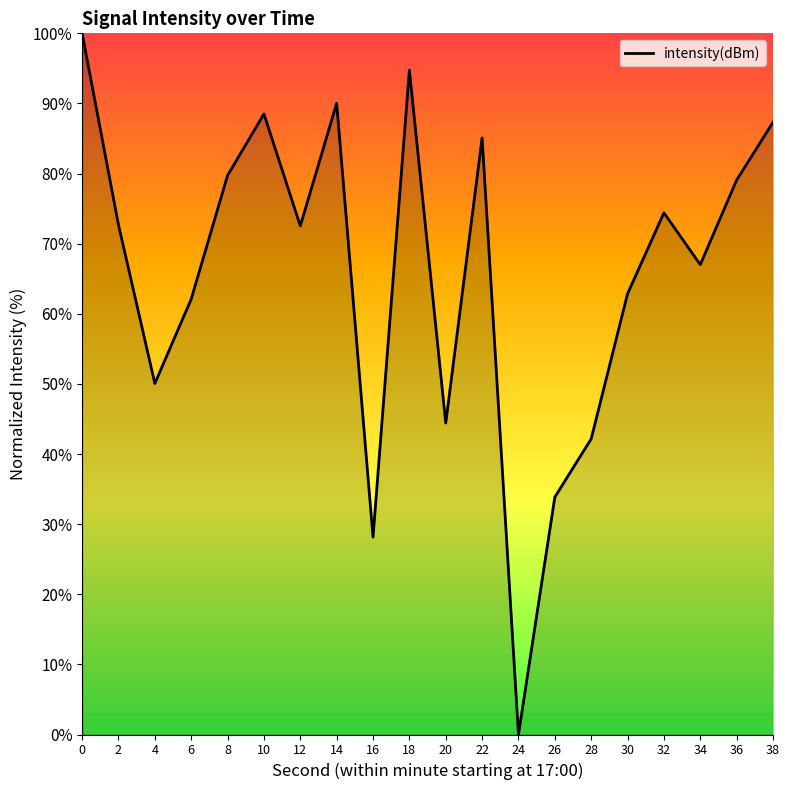

Does the chart display data point markers on the line(s)?

No